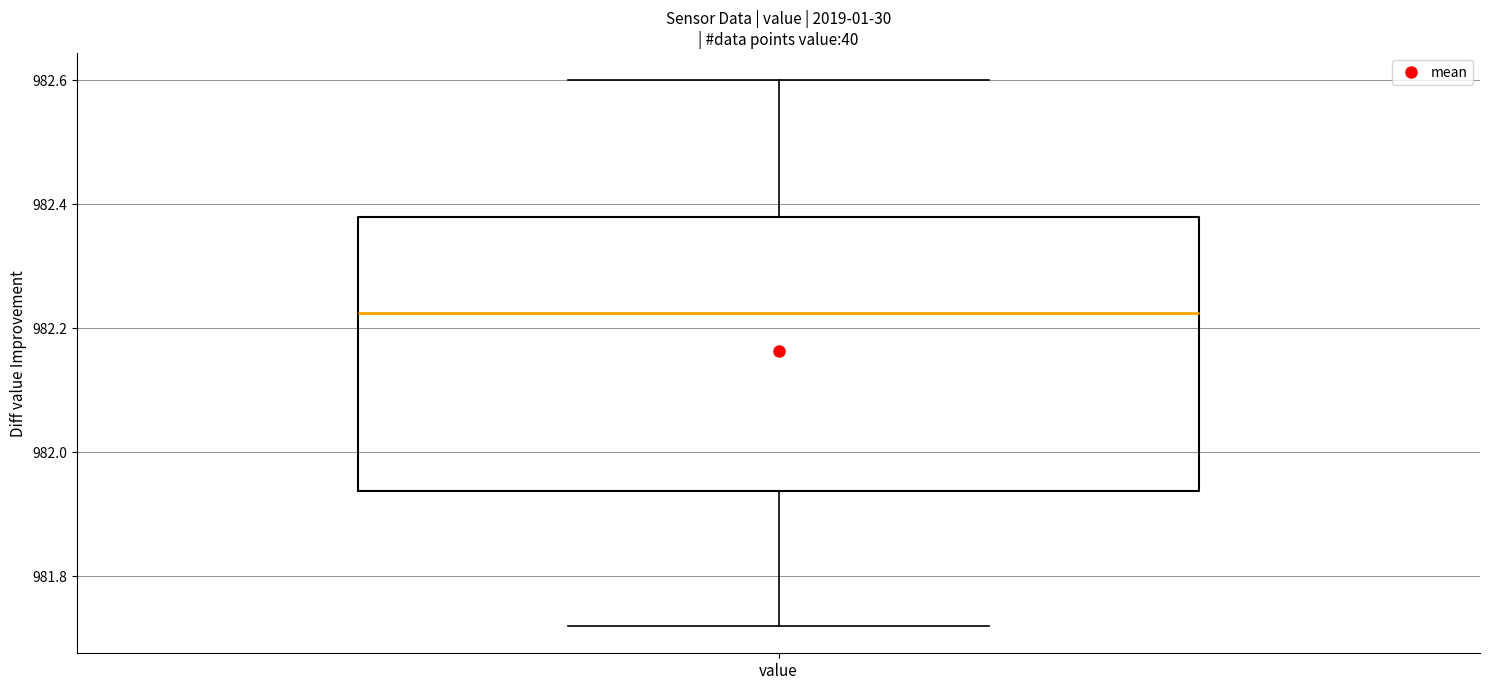

Where does the median line of the box for value sit on the y-axis? The values are not printed on the chart, so give them approximately, as read against the axis.

982.22